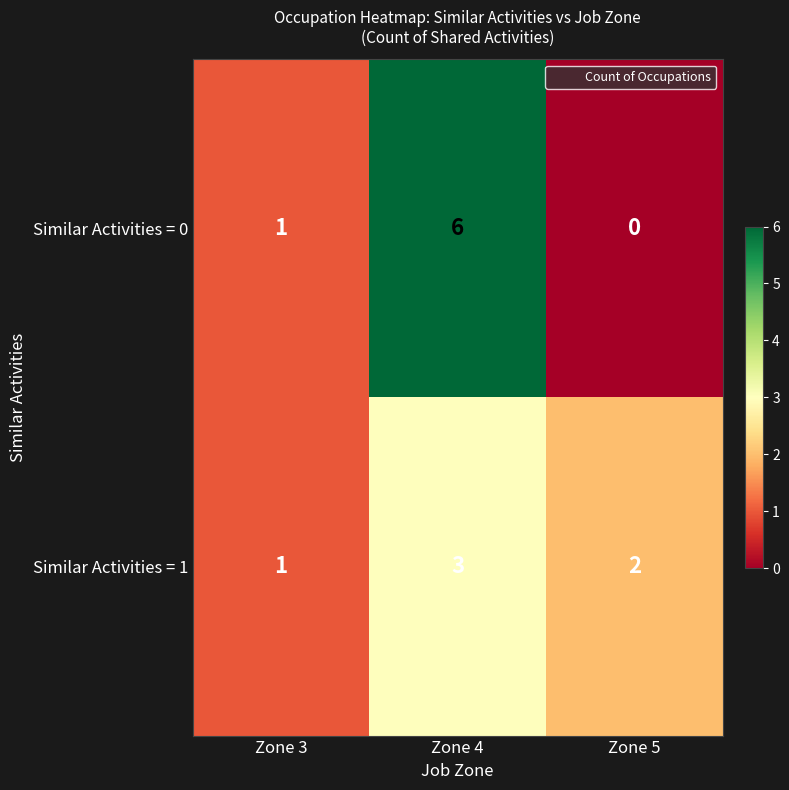

List the series in order of their overall mean, highest first.

Similar Activities = 0, Similar Activities = 1